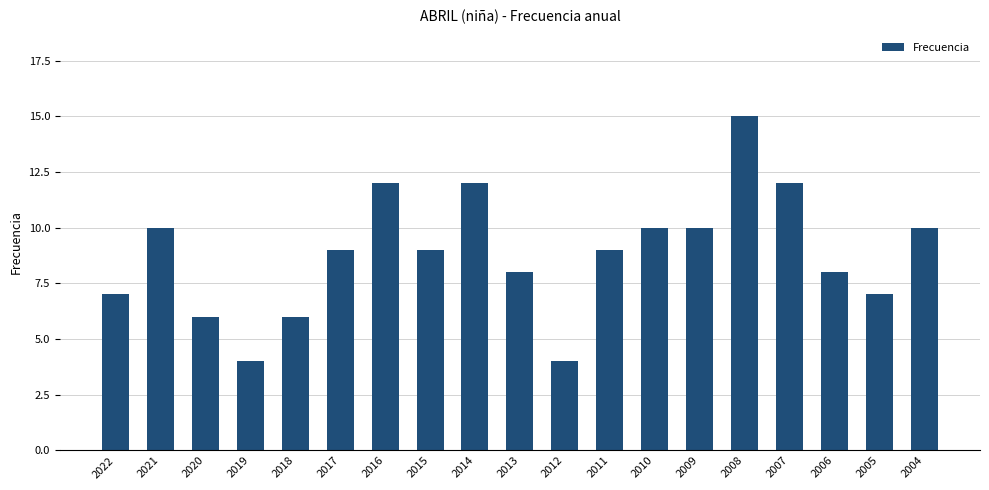

What is the difference between the values at 2006 and 2008?

7